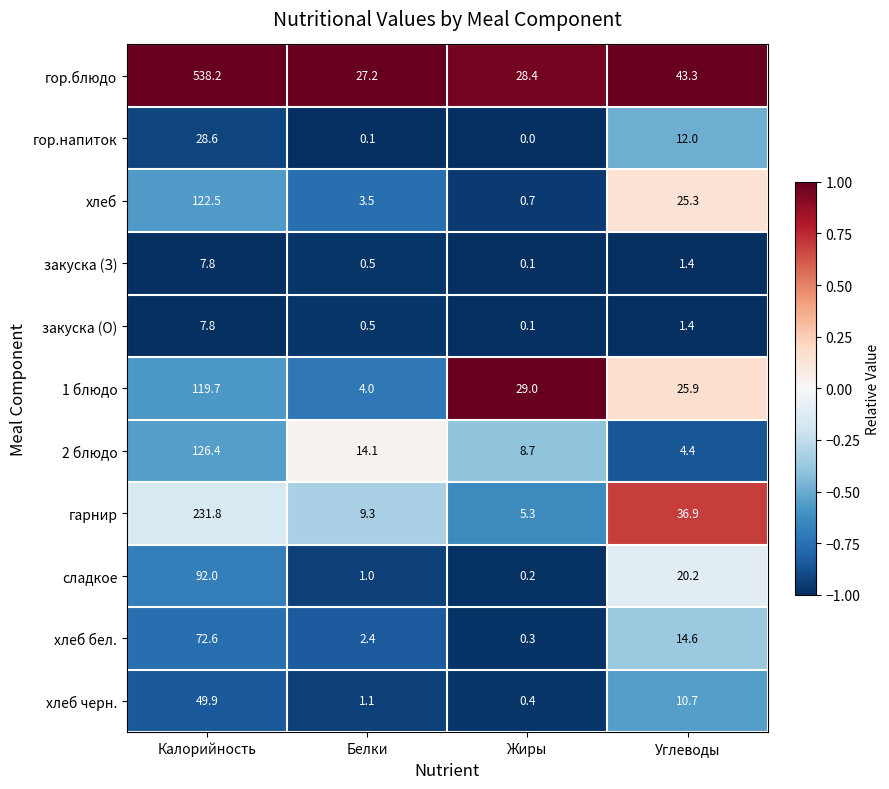

What is the total value across all series at Углеводы?

196.1